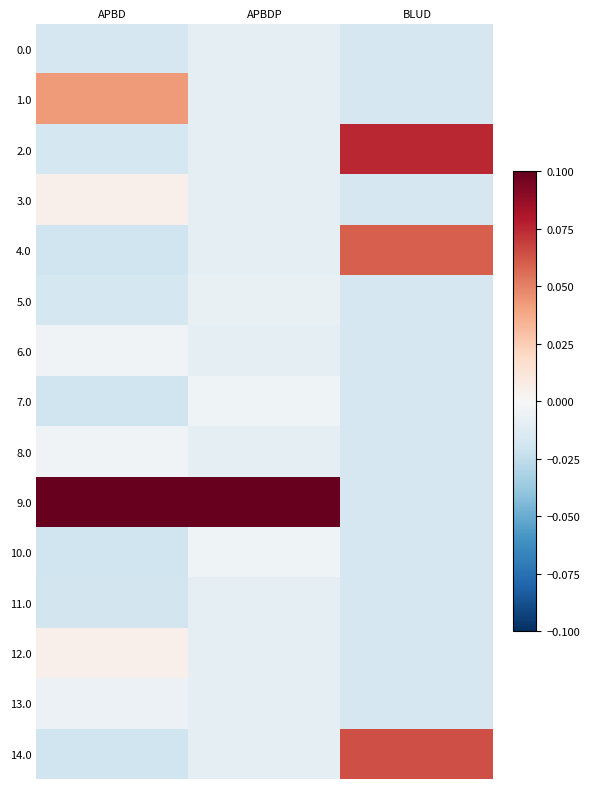

Rank the series by their maximum value, from lowest to highest.

0.0, 11.0, 5.0, 13.0, 7.0, 10.0, 8.0, 6.0, 12.0, 3.0, 1.0, 4.0, 14.0, 2.0, 9.0